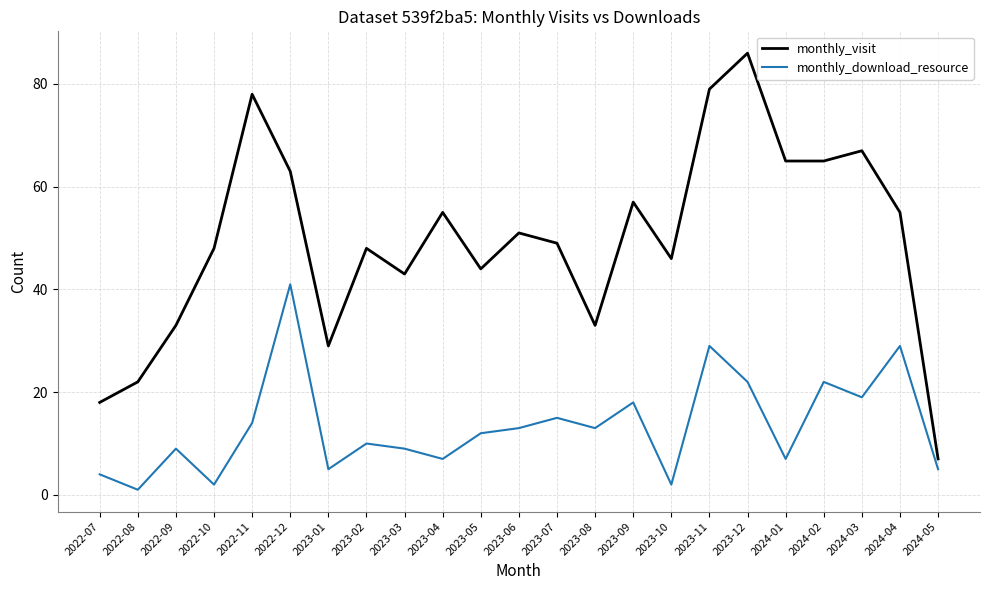

Which series has the largest total across all categories?

monthly_visit